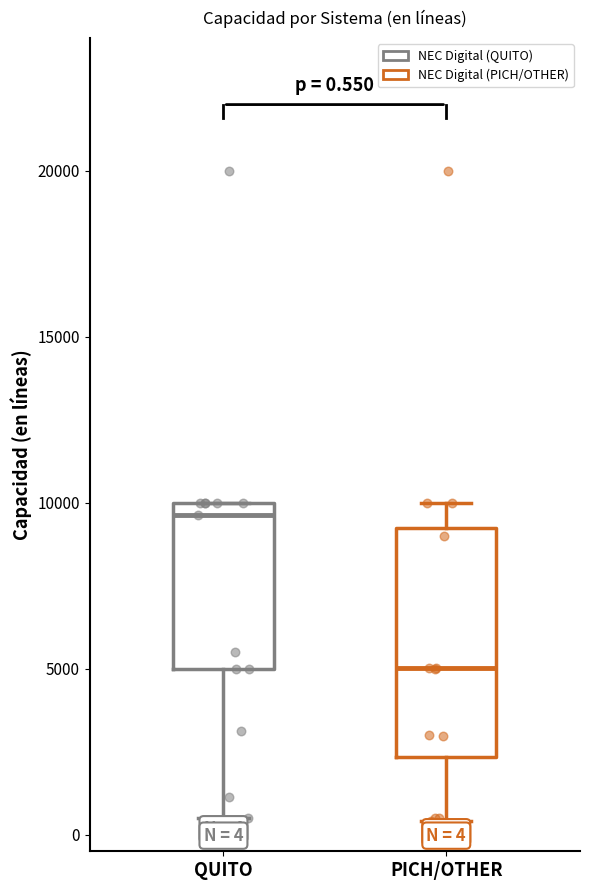

Which box has the highest median line?

QUITO